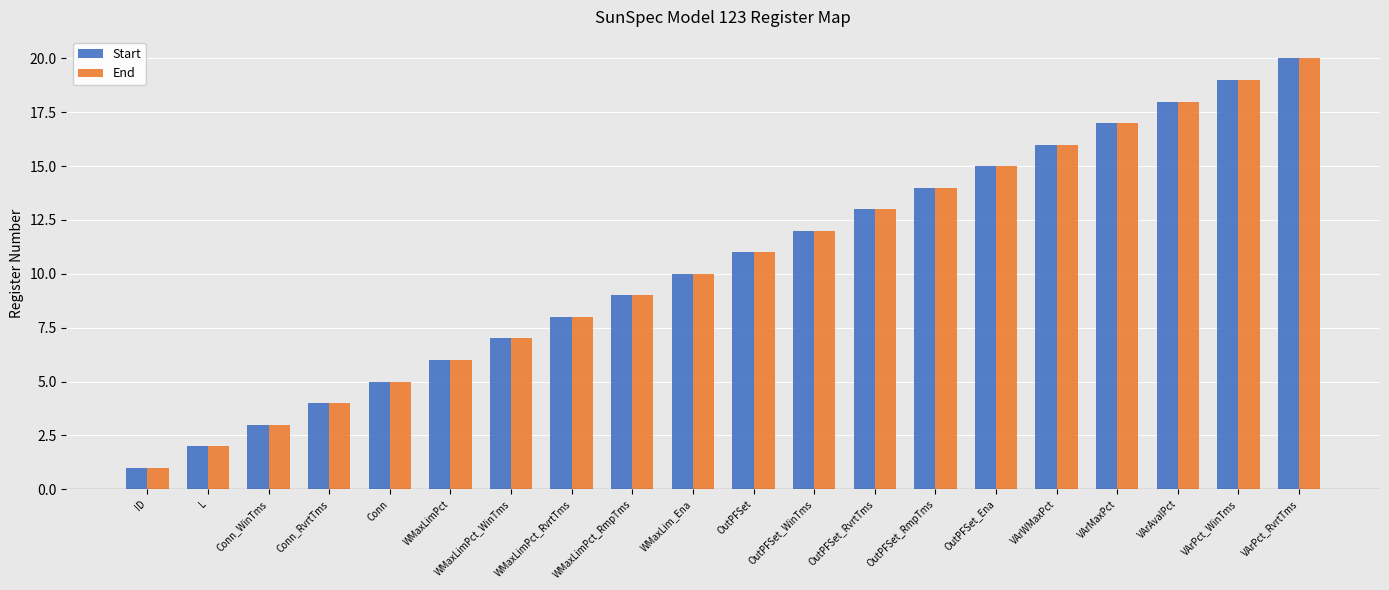

The value of Start at OutPFSet is 11. True or false?

True